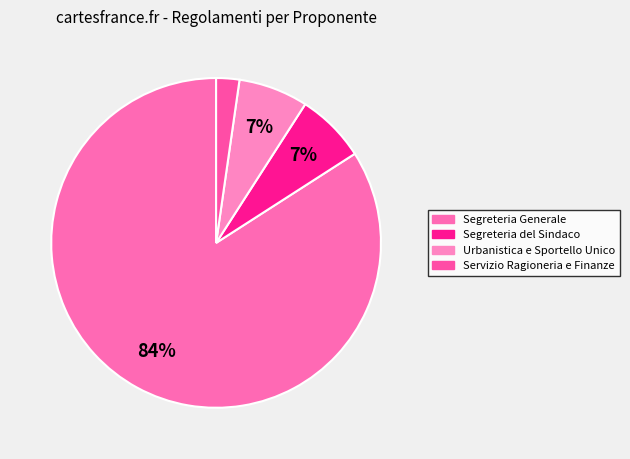

Does any single category account for the majority?

Yes